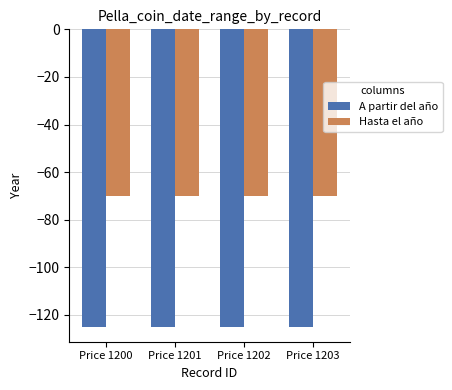

What is the lowest value of the Hasta el año series?

-70